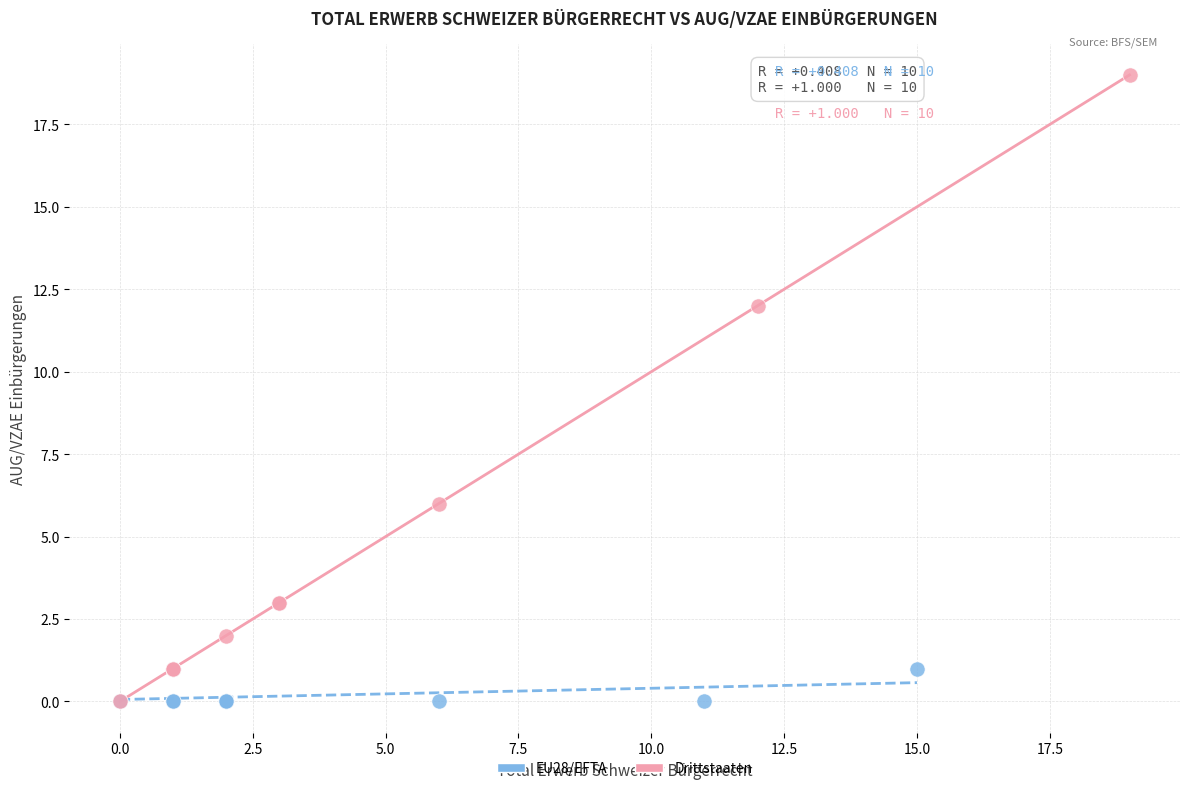

Which series has the widest spread of Y values?

Drittstaaten